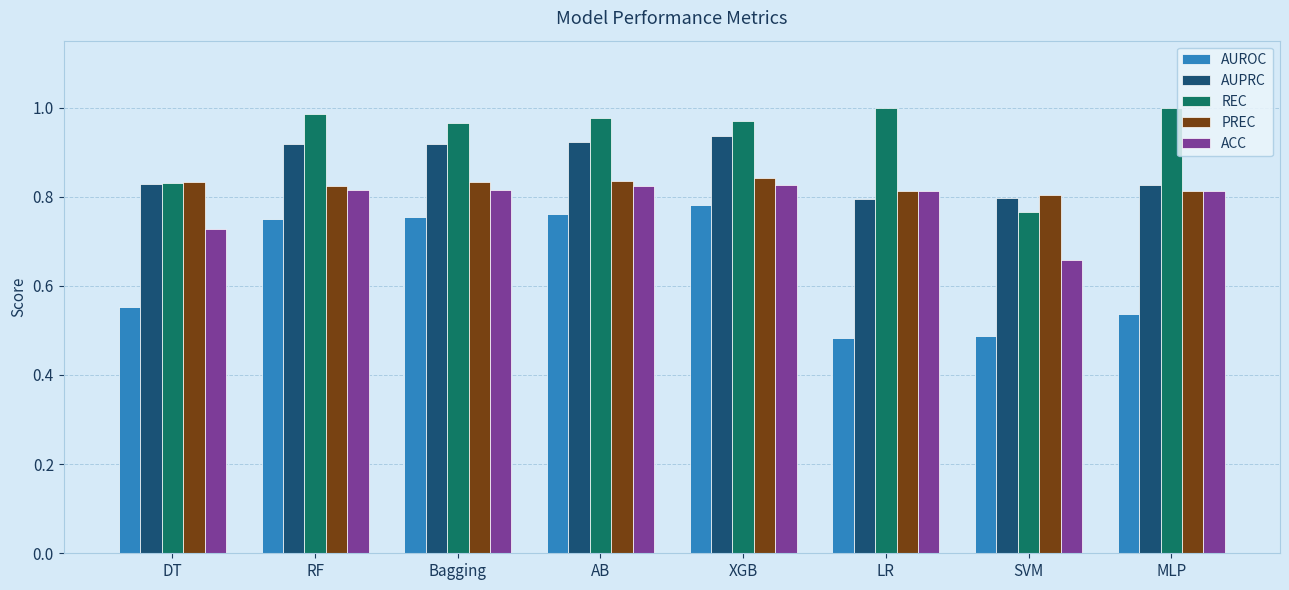

Between DT and AB, which series saw the biggest shift?

AUROC